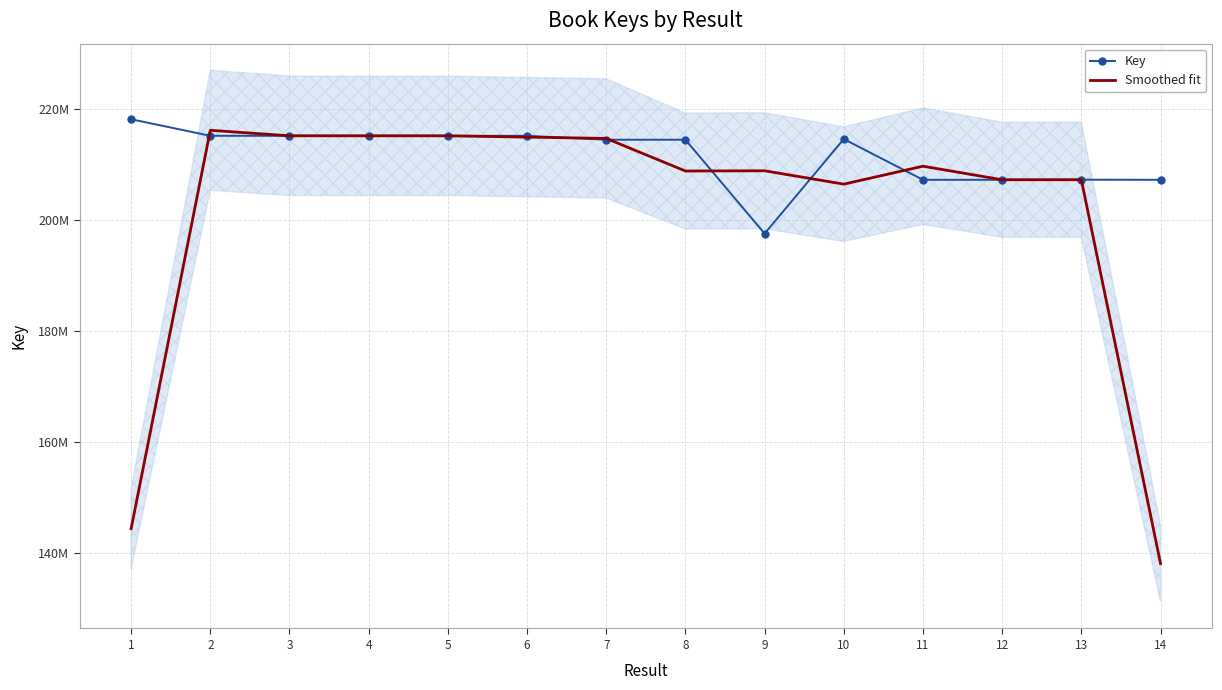

What is the difference between the second highest and second lowest values in the Smoothed fit series?

70735642.0